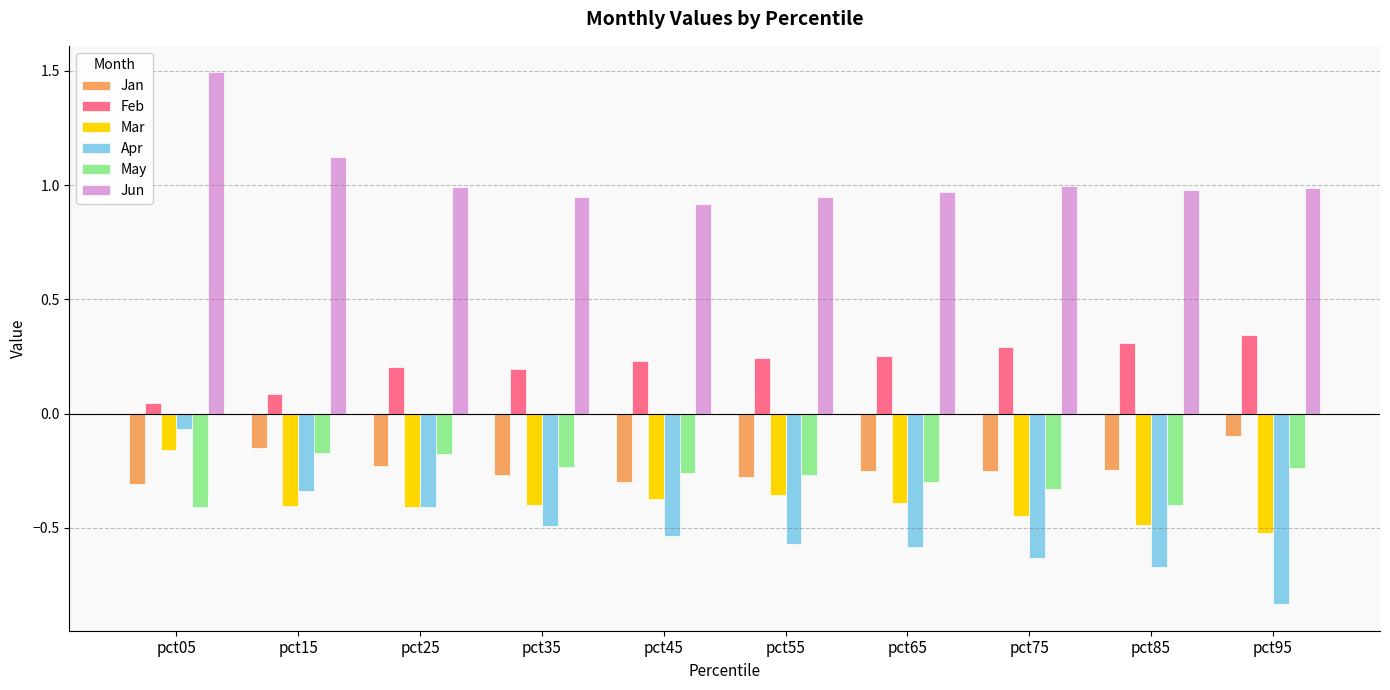

What is the difference between the highest and lowest values at pct25?

1.4